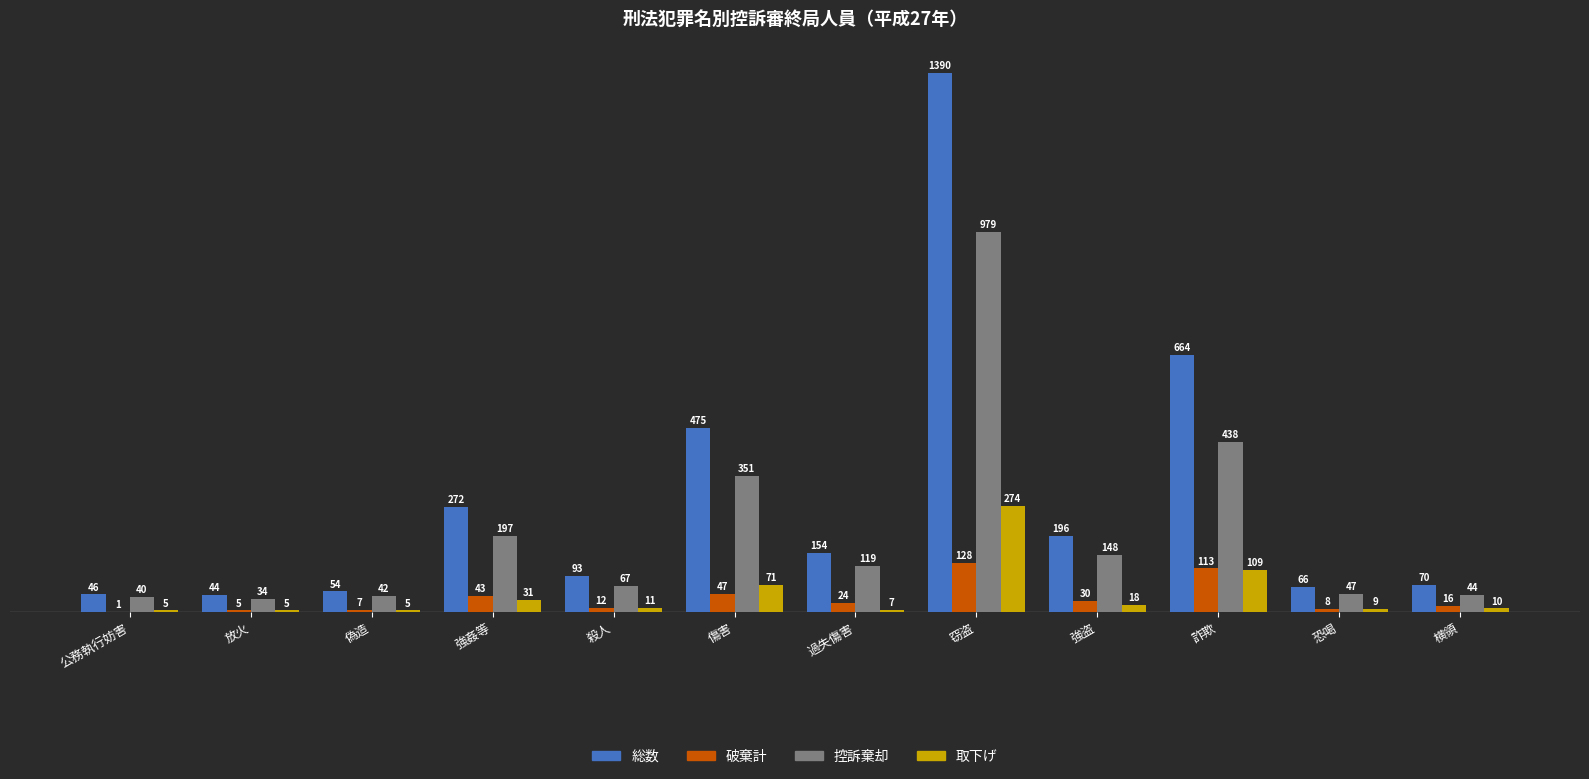

True or false: 取下げ has a value of 5 at 偽造.

True